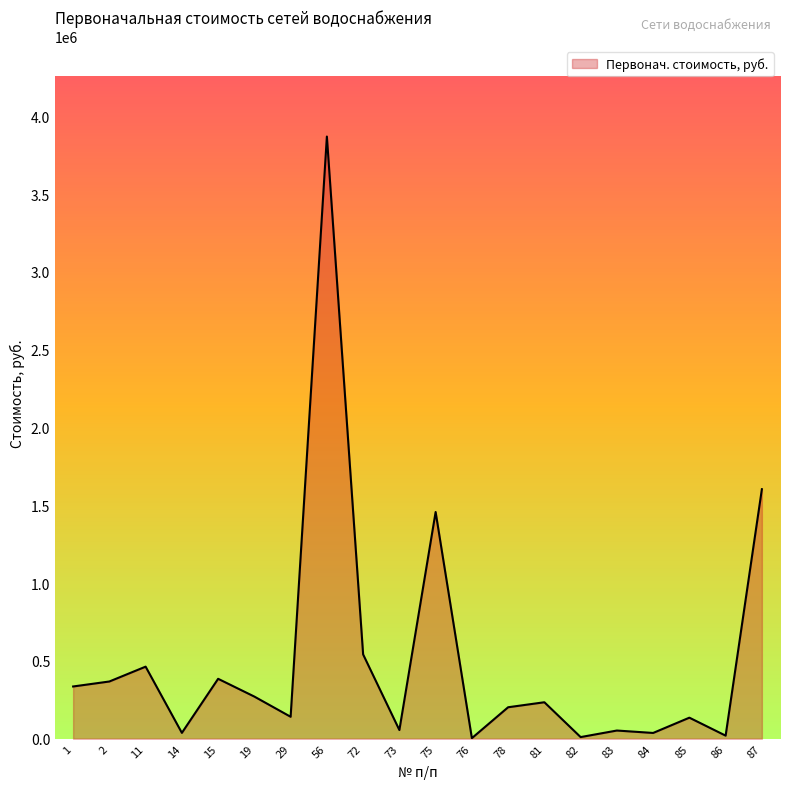

What is the ratio of the value at 15 to the value at 19?

1.4